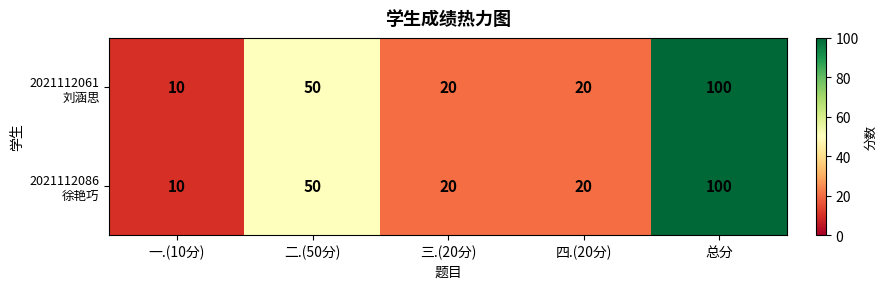

What is the maximum value shown in the chart?

100